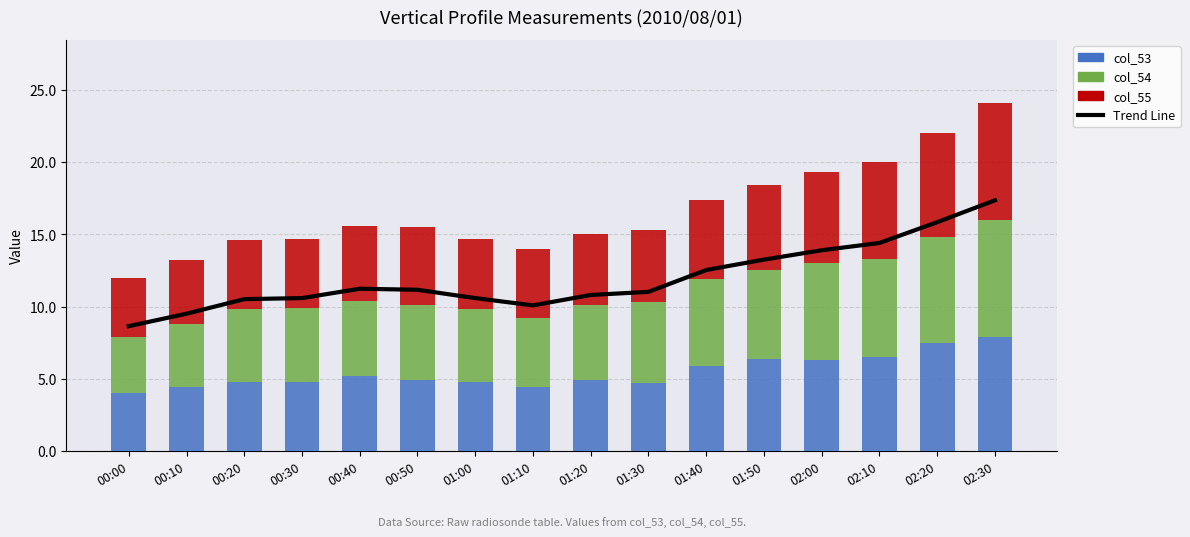

True or false: col_54 has a value of 1.3 at 00:50.

False